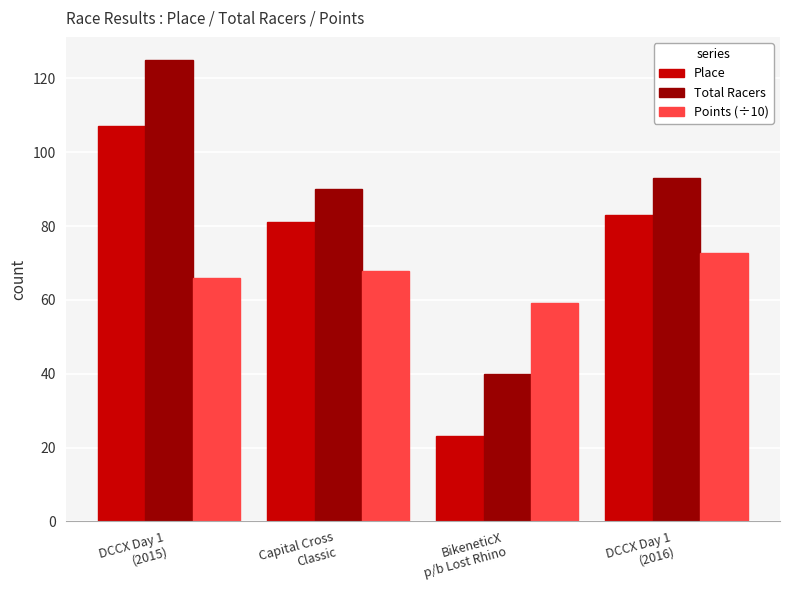

At which category does the chart reach its minimum across all series?

BikeneticX
p/b Lost Rhino